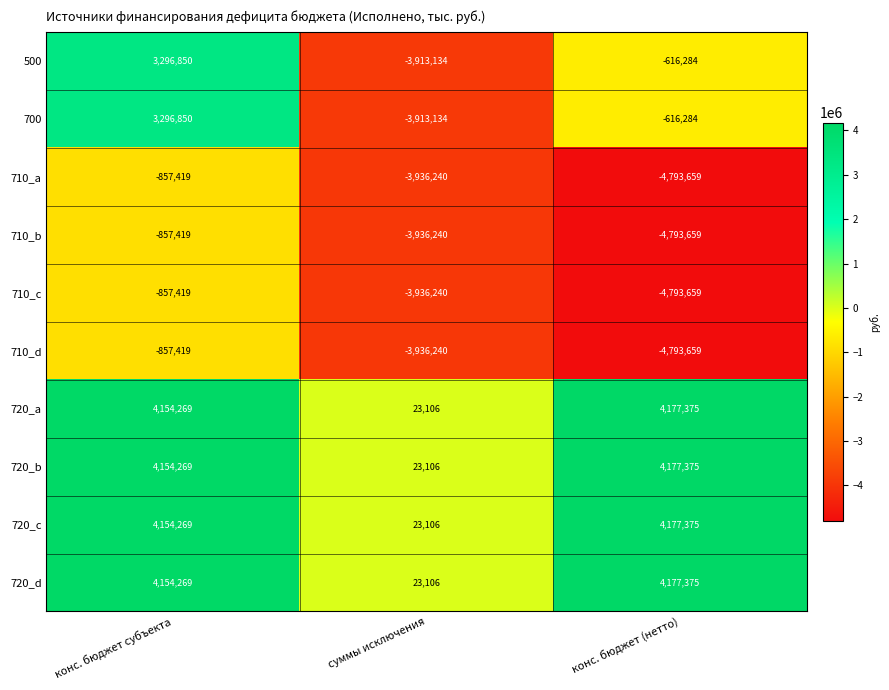

What is the difference between the highest and lowest values at суммы исключения?

3959346